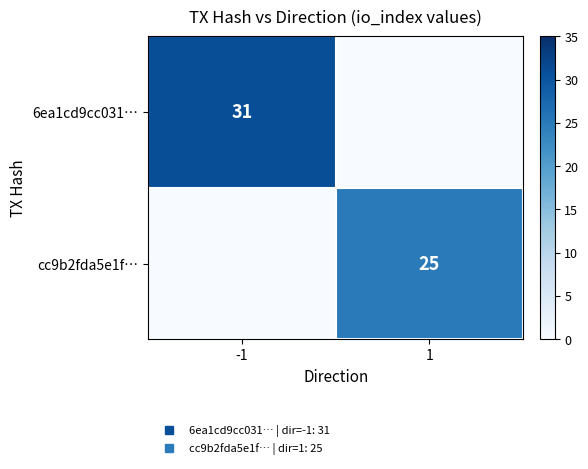

At 1, list the series in order from smallest to largest.

6ea1cd9cc031…, cc9b2fda5e1f…